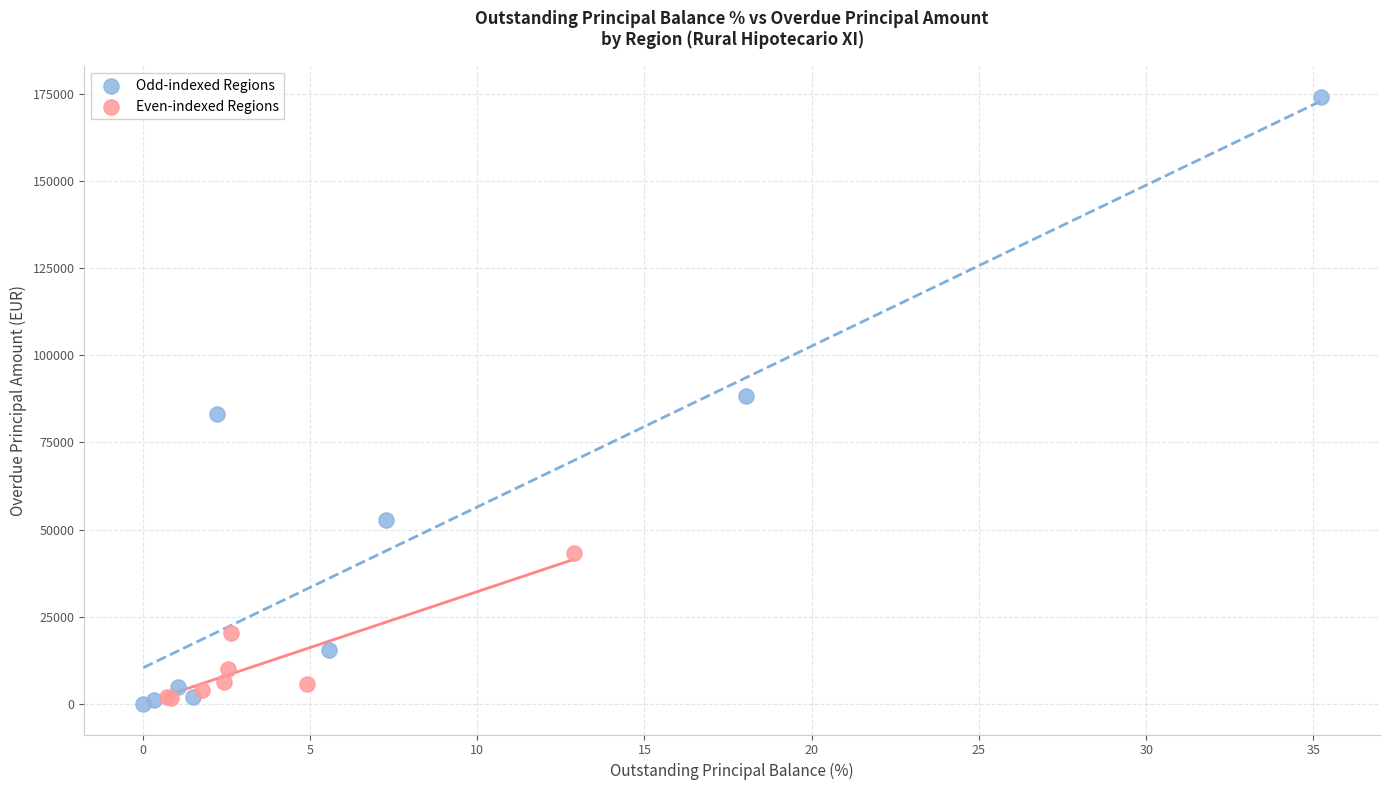

Which series has the widest spread of Y values?

Odd-indexed Regions